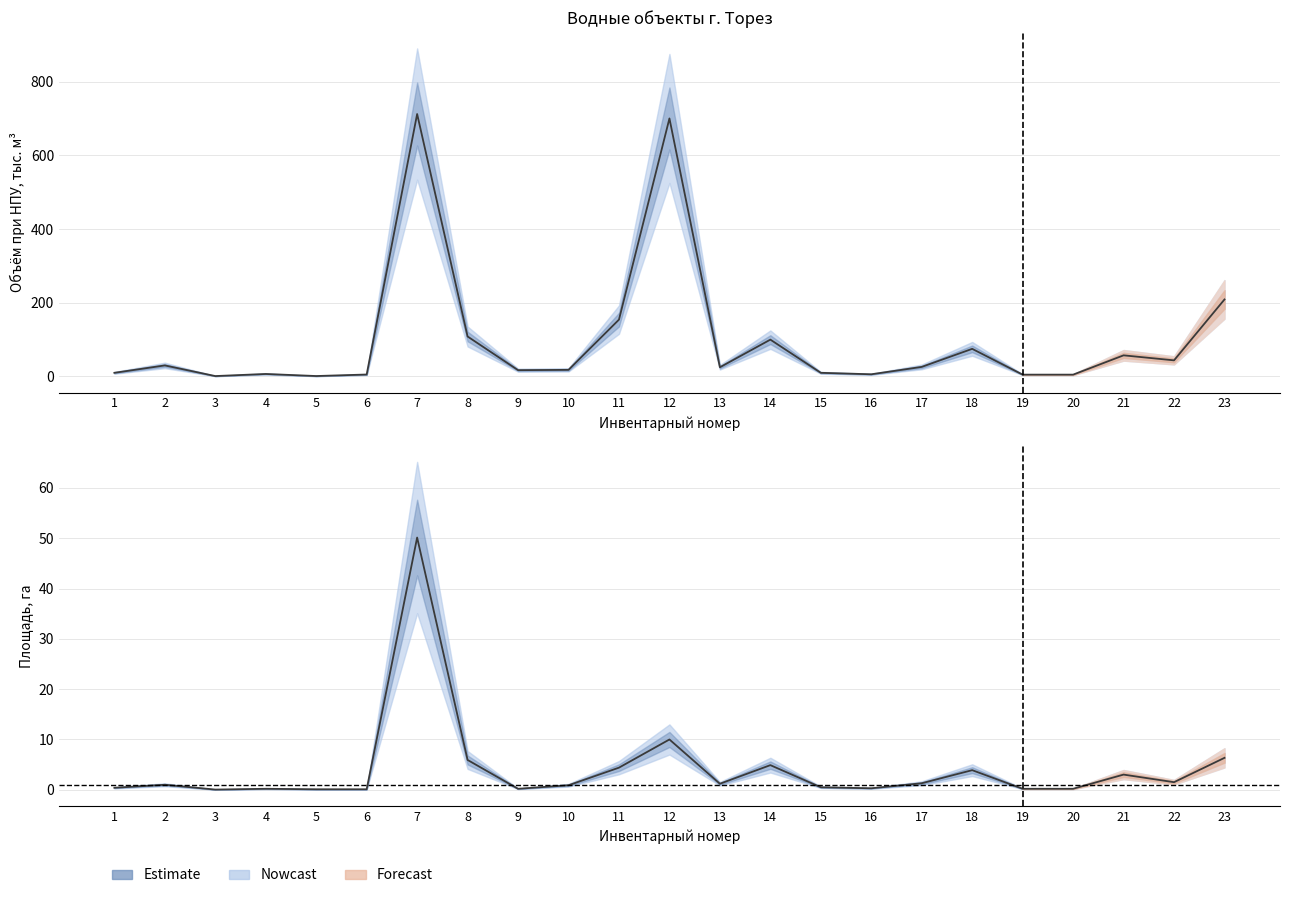

Reading right to left, extract all data points from this chart.

Площадь, га: 23=6.3	22=1.5	21=3.0	20=0.2	19=0.2	18=3.9	17=1.3	16=0.3	15=0.5	14=4.9	13=1.2	12=10.0	11=4.4	10=0.9	9=0.2	8=5.9	7=50.1	6=0.1	5=0.1	4=0.2	3=0.0	2=1.0	1=0.4
Объём при НПУ, тыс. м³: 23=209.0	22=43.8	21=57.4	20=5.0	19=5.0	18=75.0	17=26.0	16=6.0	15=10.0	14=100.0	13=25.0	12=700.0	11=154.3	10=18.0	9=17.2	8=108.5	7=712.0	6=5.3	5=1.2	4=6.8	3=1.1	2=30.0	1=10.0